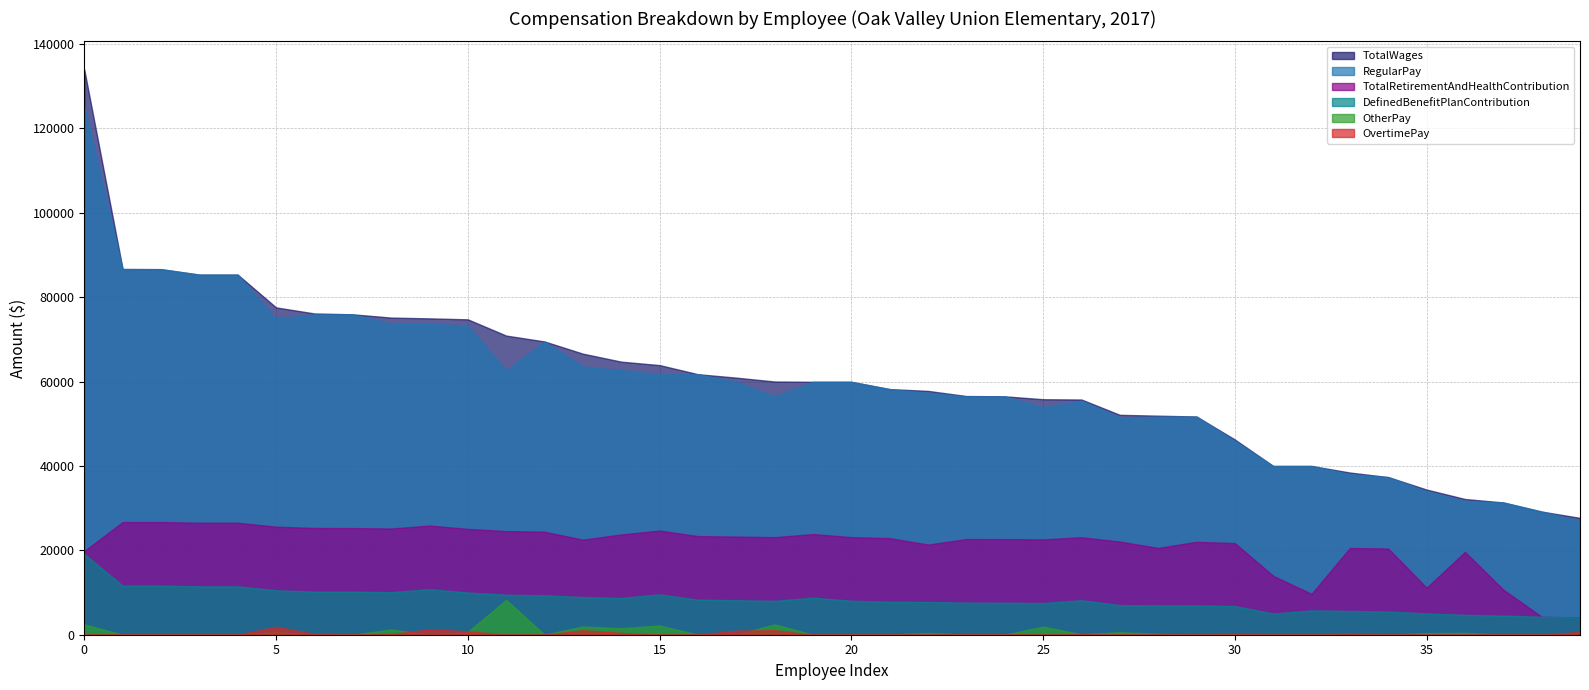

What is the difference between the TotalRetirementAndHealthContribution values at 33 and 3?

5976